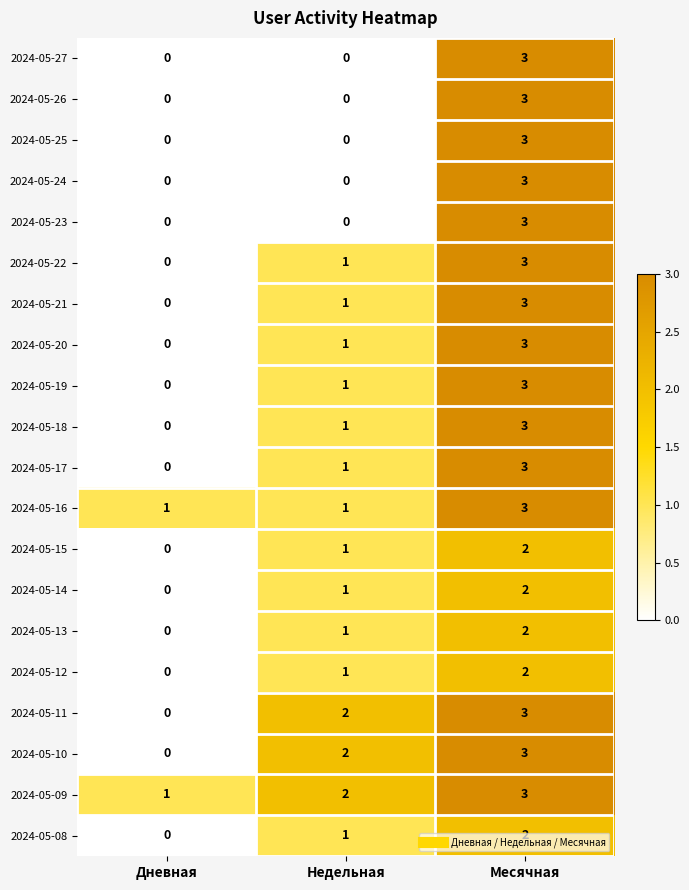

Count the number of categories in the chart.

3